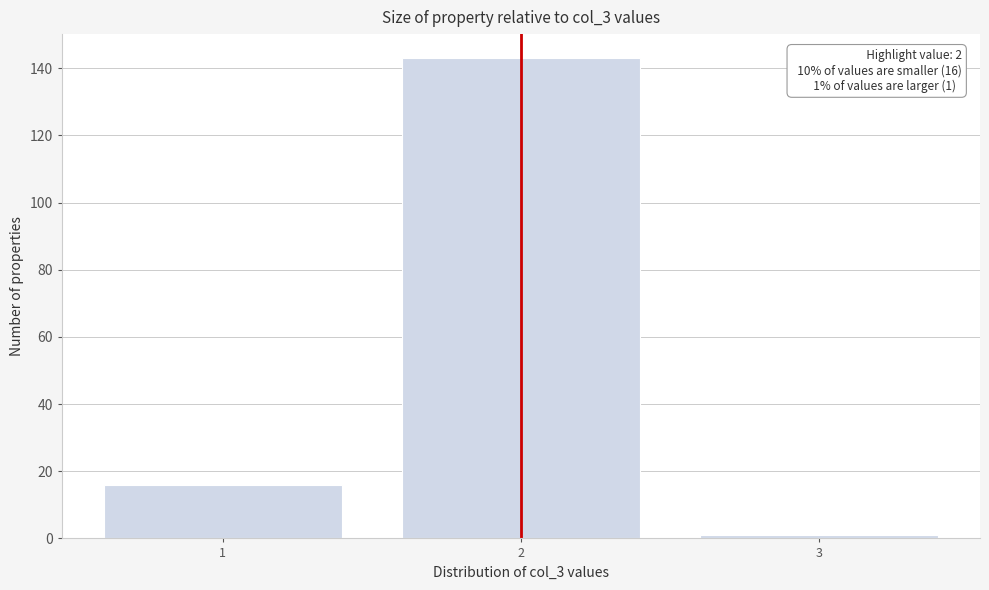

Reading left to right, what are all the values shown in this chart?

1=16	2=143	3=1